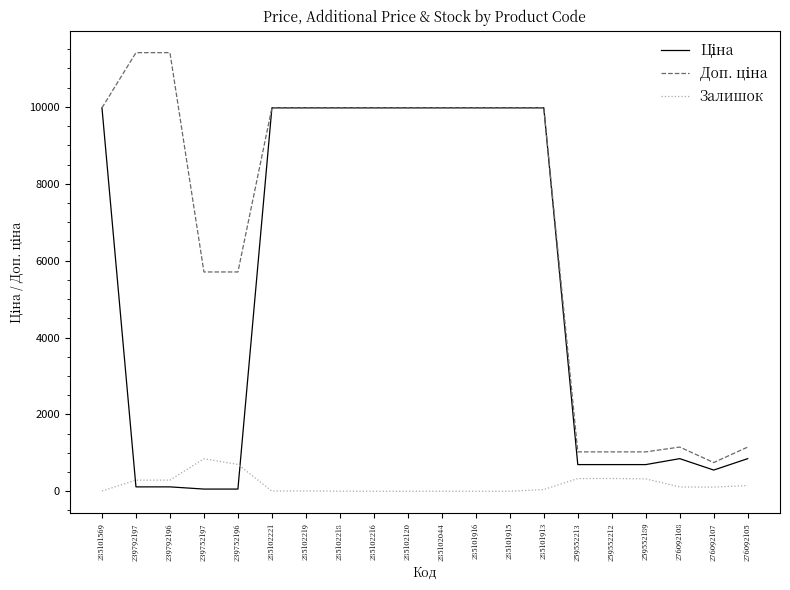

What is the greatest value displayed?

11410.0